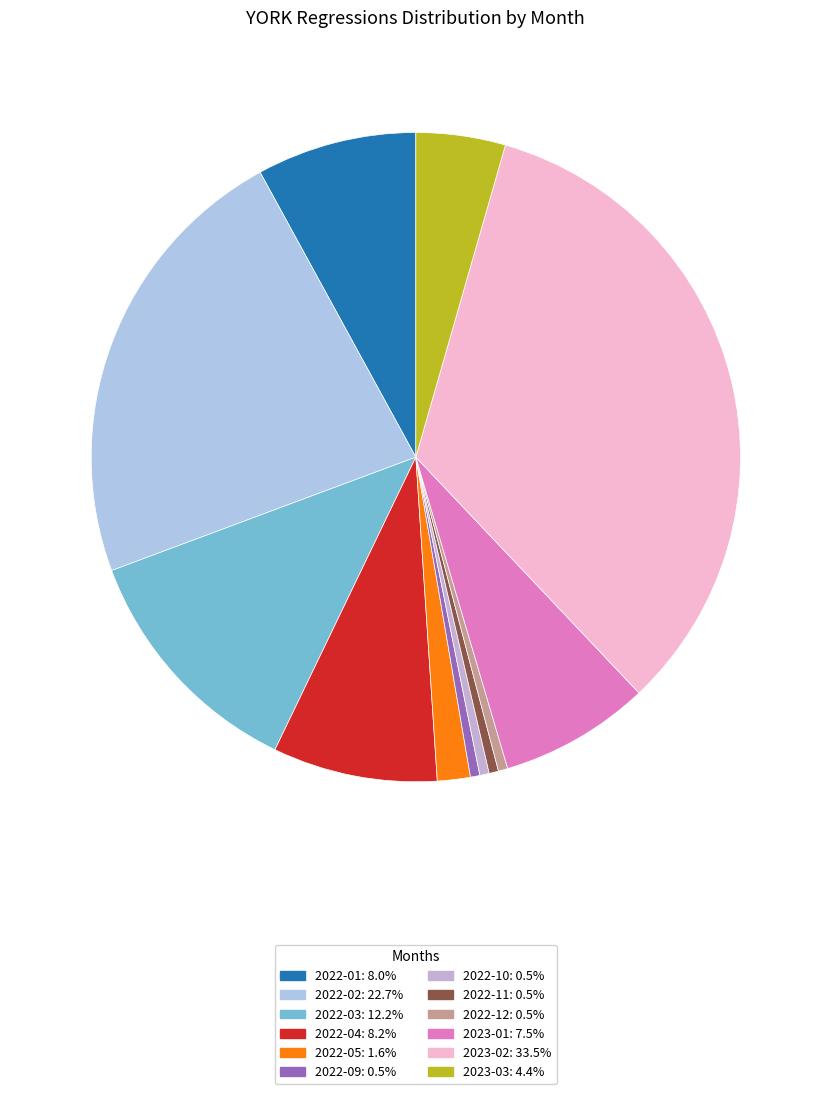

How many slices are in this pie chart?

12